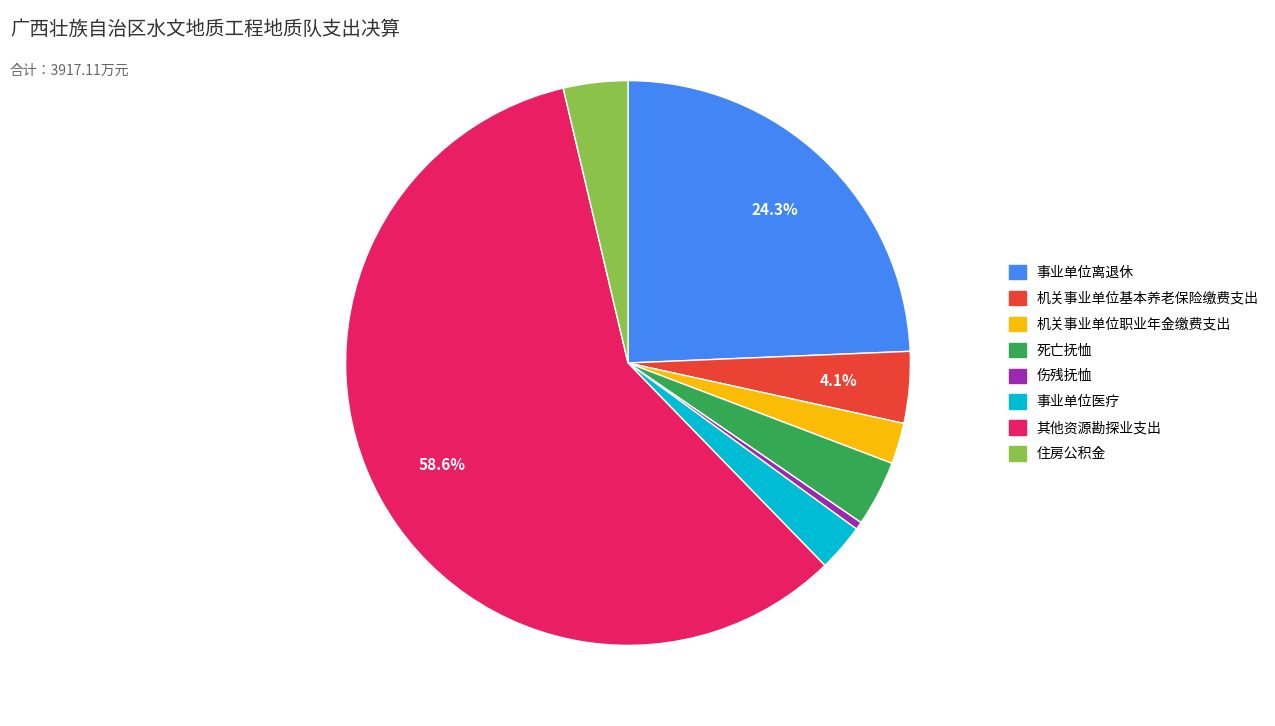

What is the ratio of the value at 住房公积金 to the value at 事业单位医疗?

1.4